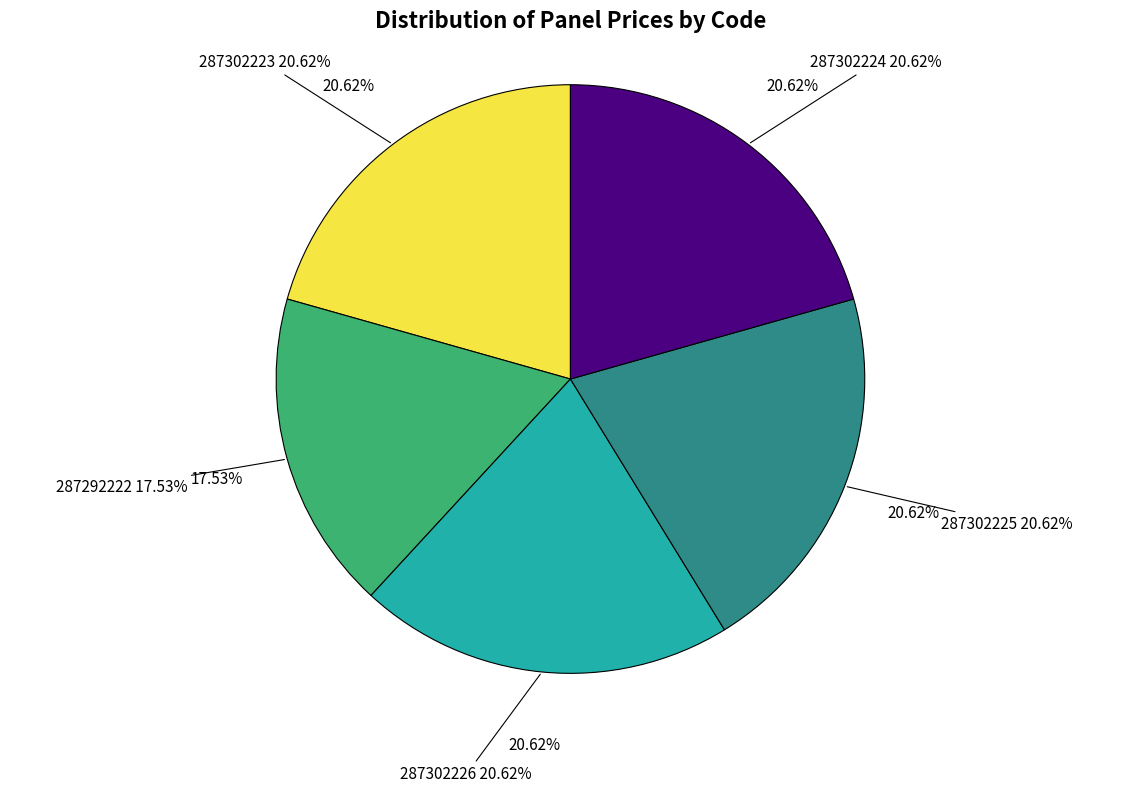

What is the ratio of the value at 287302225 to the value at 287292222?

1.2